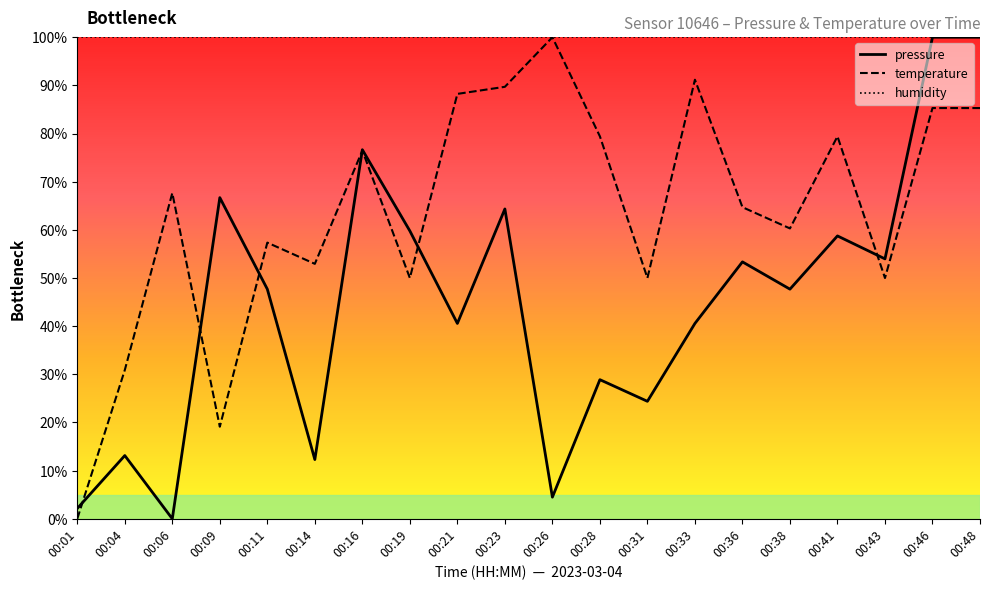

After their last crossing, which series has the higher values: temperature or pressure?

pressure